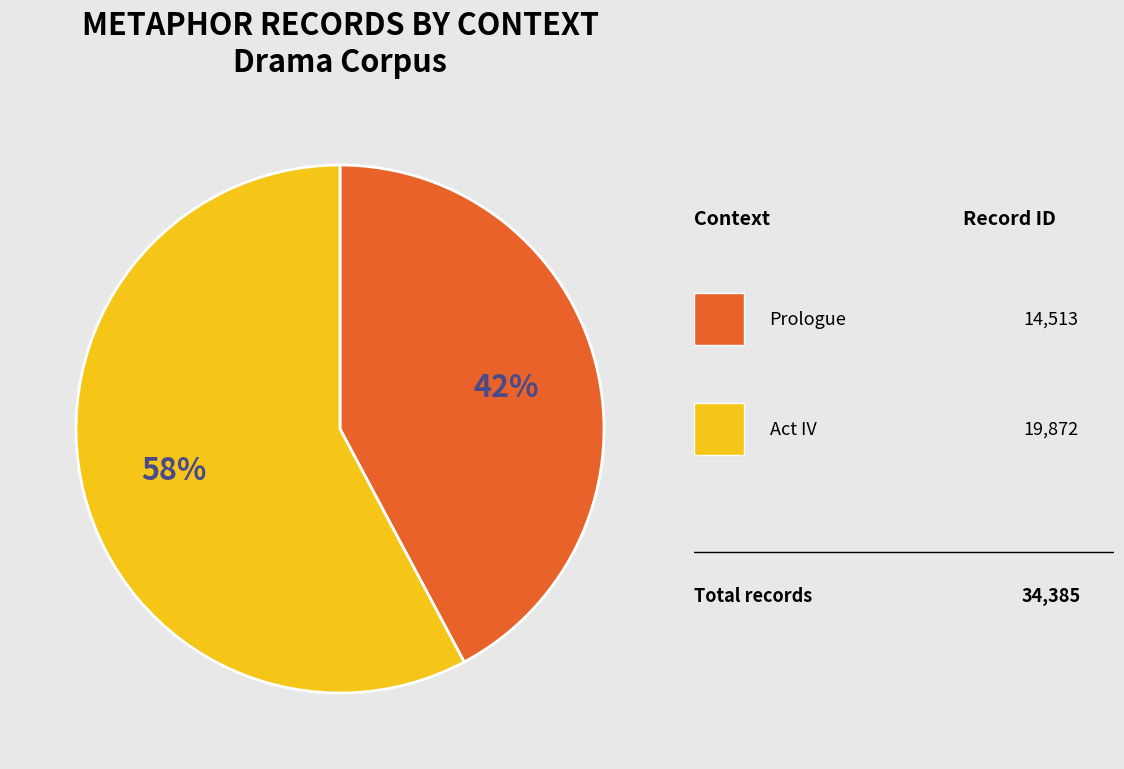

To the nearest percent, what is the difference between the largest and smallest slice percentages?

16%